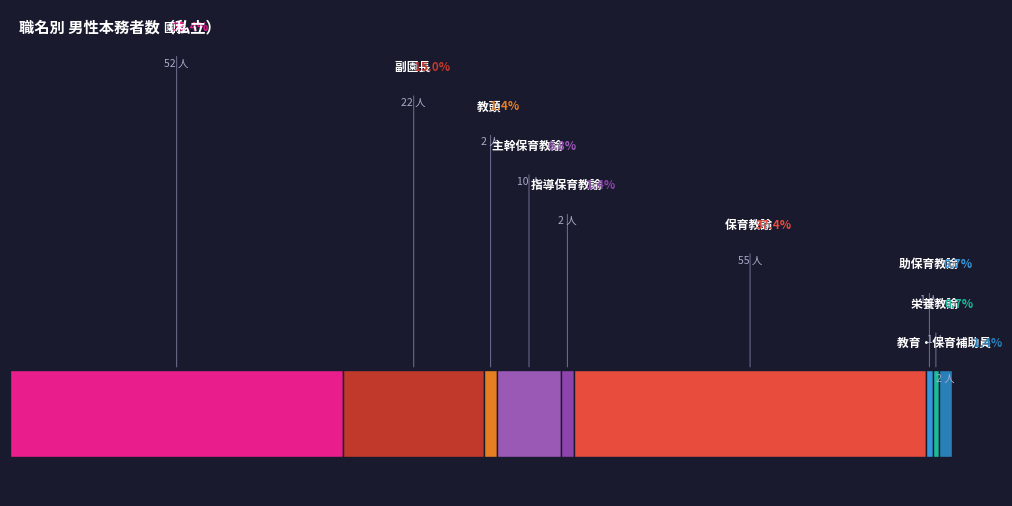

Is there any slice that represents more than half of the pie?

No